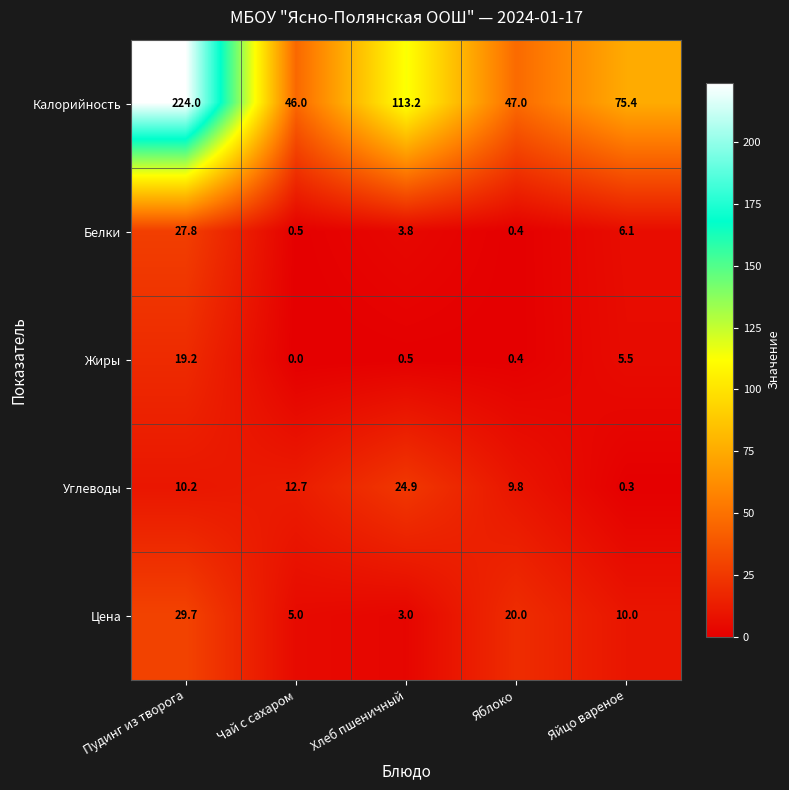

How many distinct data groups are displayed?

5